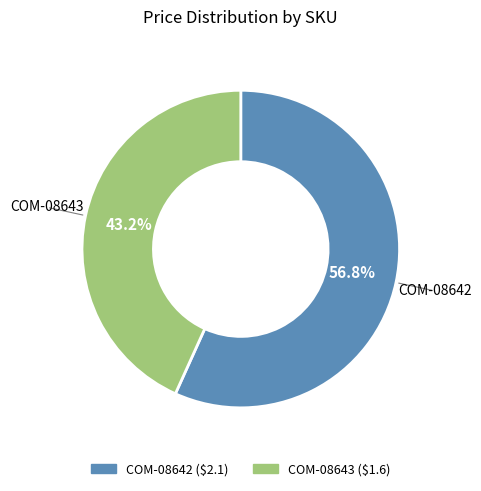

Rank the categories by value from highest to lowest.

COM-08642, COM-08643